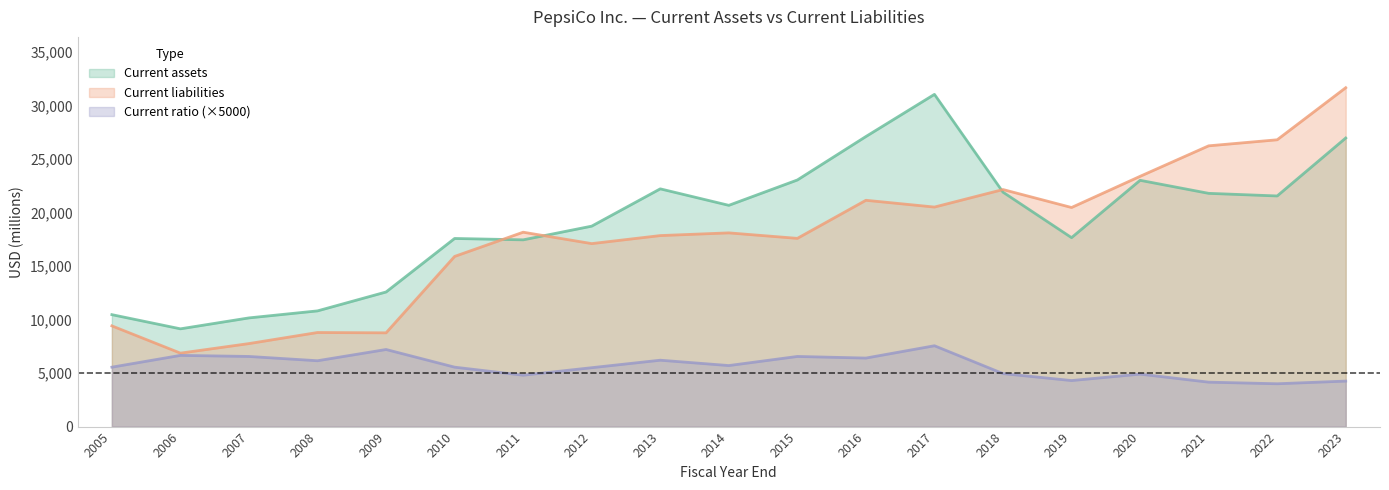

Rank the series at 2005 from highest to lowest value.

Current assets, Current liabilities, Current ratio (×5000)